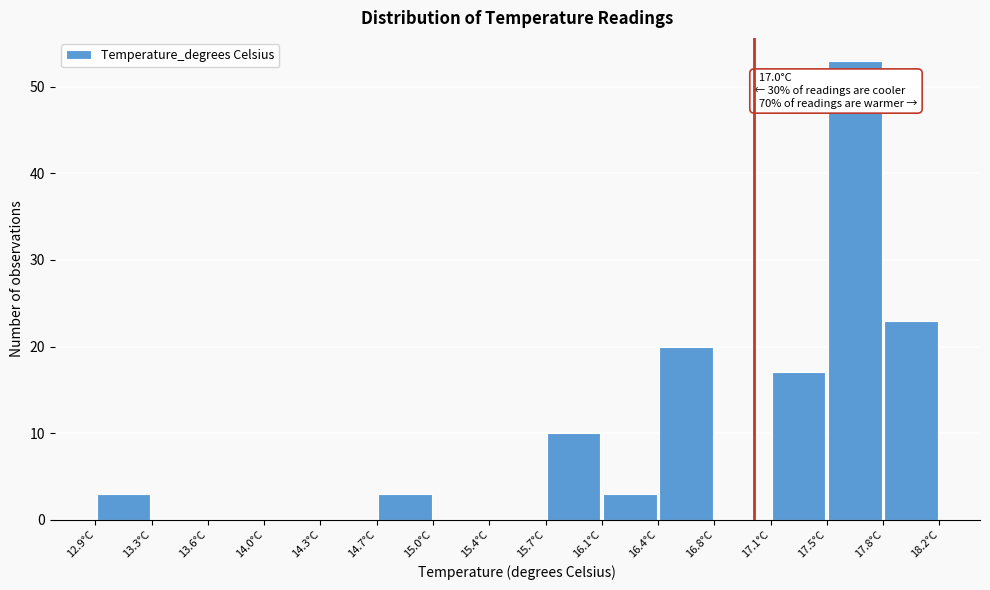

Over which range of the x-axis is the bar tallest?

17.45 to 17.80